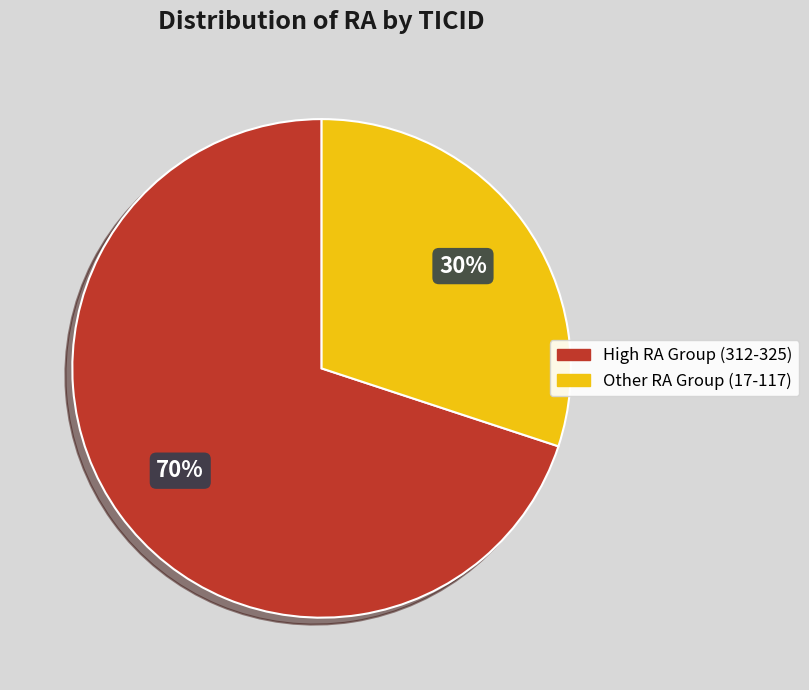

What is the ratio of the value at Other RA Group (17-117) to the value at High RA Group (312-325)?

0.4